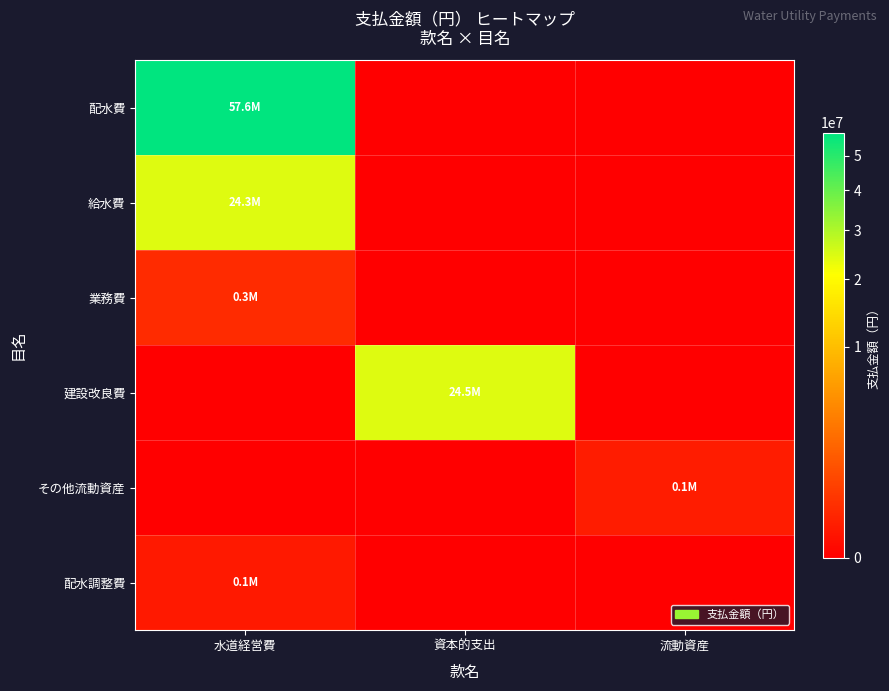

Reading left to right, list all the values displayed in this chart.

配水費: 水道経営費=57580801	資本的支出=0	流動資産=0
給水費: 水道経営費=24276757	資本的支出=0	流動資産=0
業務費: 水道経営費=257400	資本的支出=0	流動資産=0
建設改良費: 水道経営費=0	資本的支出=24532181	流動資産=0
その他流動資産: 水道経営費=0	資本的支出=0	流動資産=86801
配水調整費: 水道経営費=73177	資本的支出=0	流動資産=0